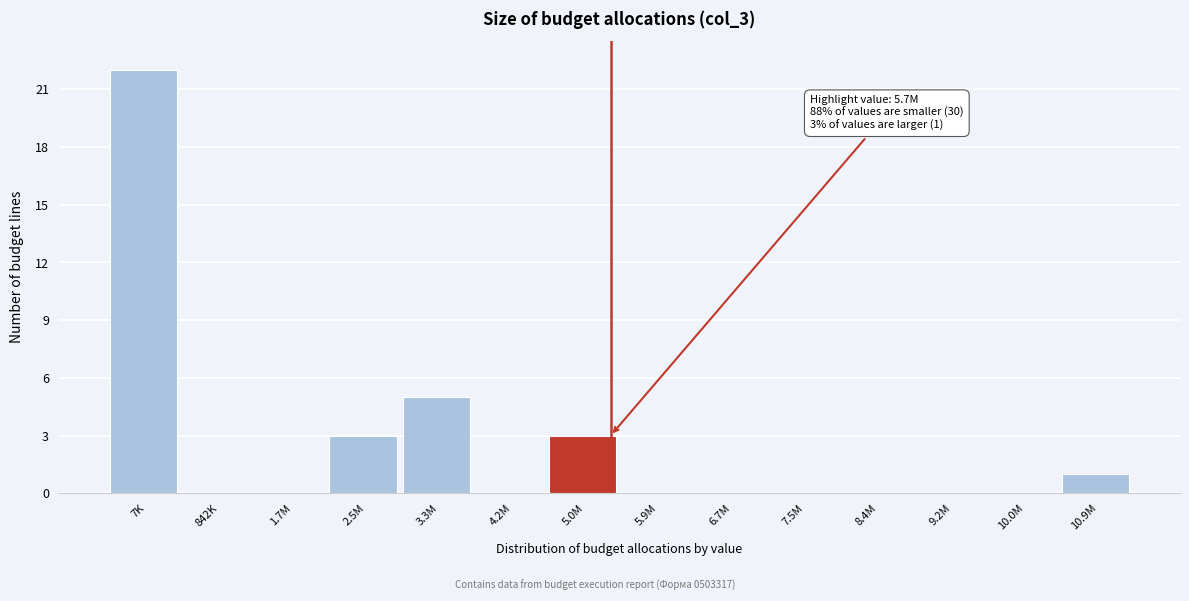

Reading right to left, transcribe all the data shown in this chart.

10.9M=1	10.0M=0	9.2M=0	8.4M=0	7.5M=0	6.7M=0	5.9M=0	5.0M=3	4.2M=0	3.3M=5	2.5M=3	1.7M=0	842K=0	7K=22